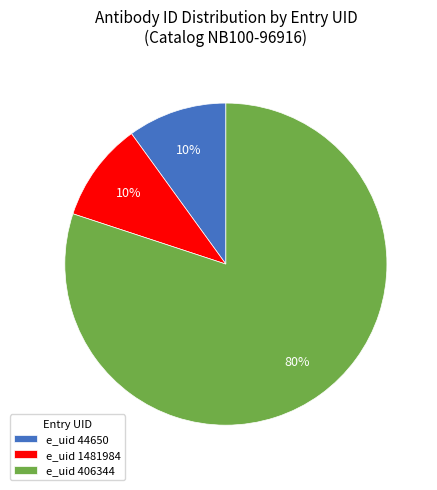

What is the majority slice?

e_uid 406344